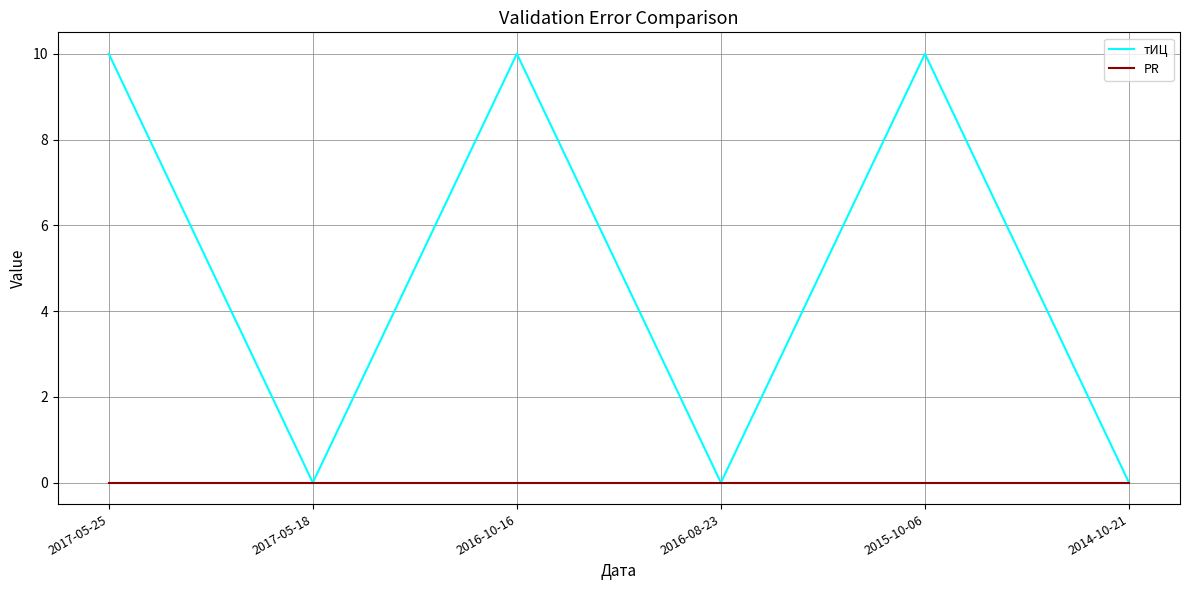

What position from the left is 2016-10-16?

3